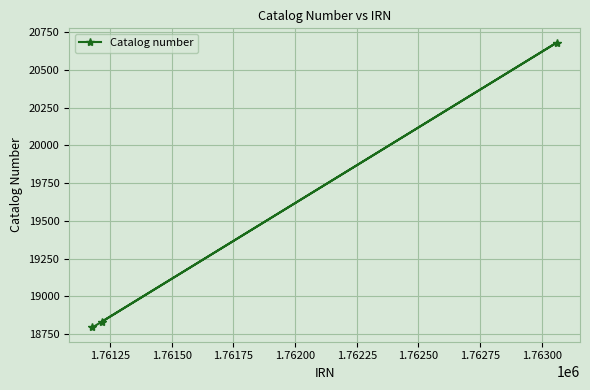

What is the maximum value shown in the chart?

20681